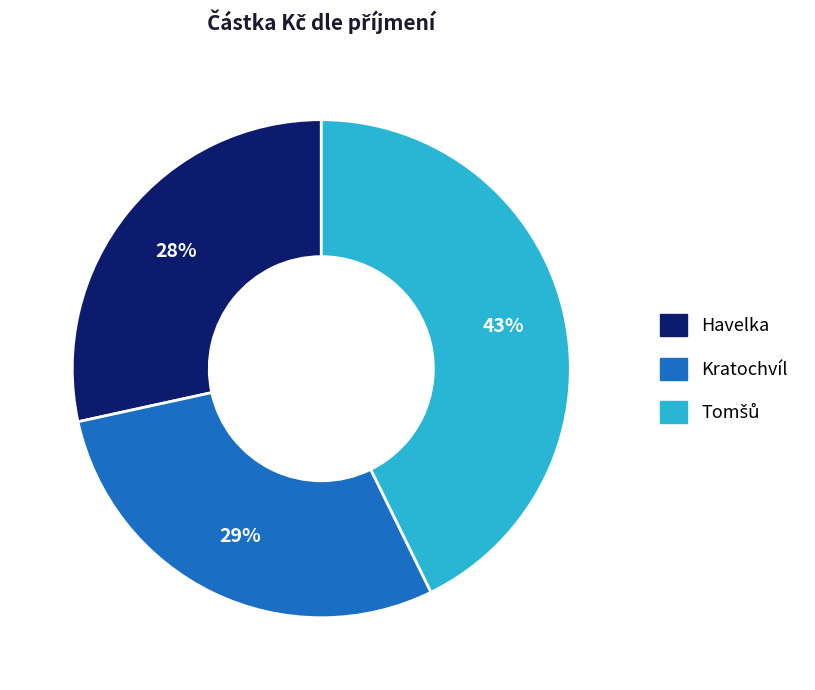

Is there any slice that represents more than half of the pie?

No